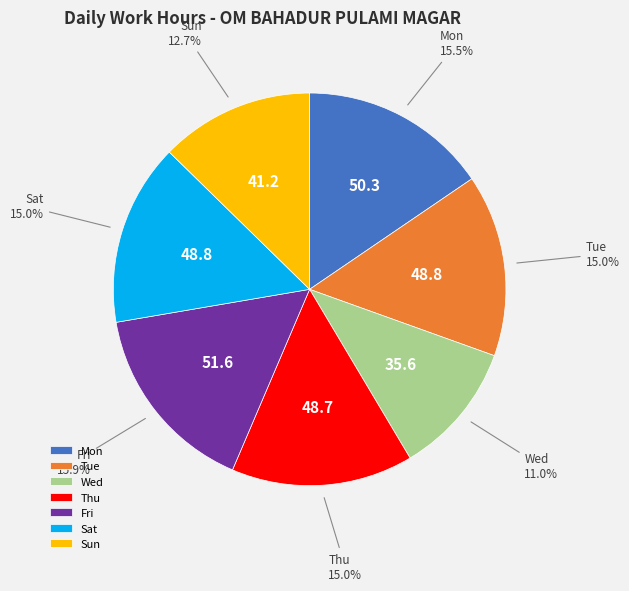

Count the number of slices in the pie.

7